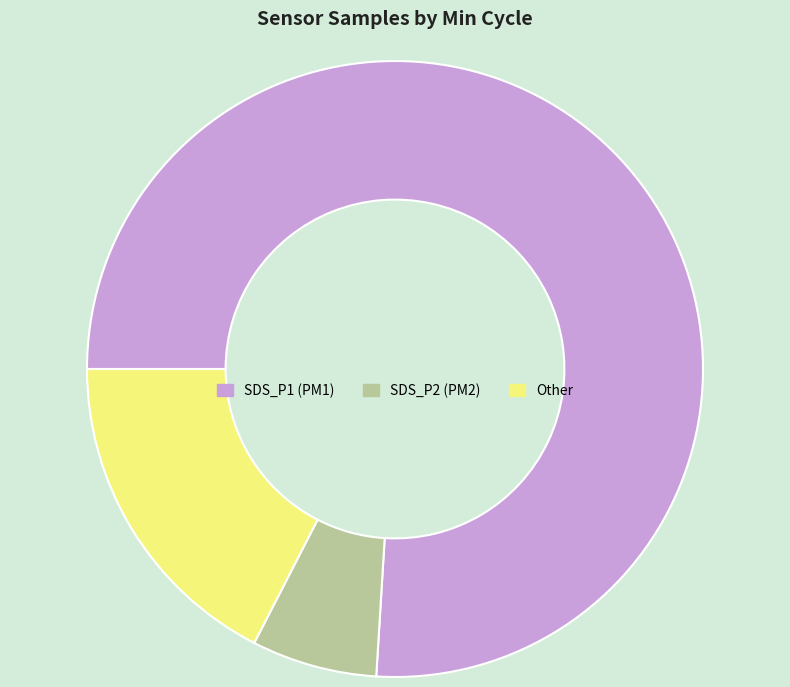

How many slices are in this pie chart?

3